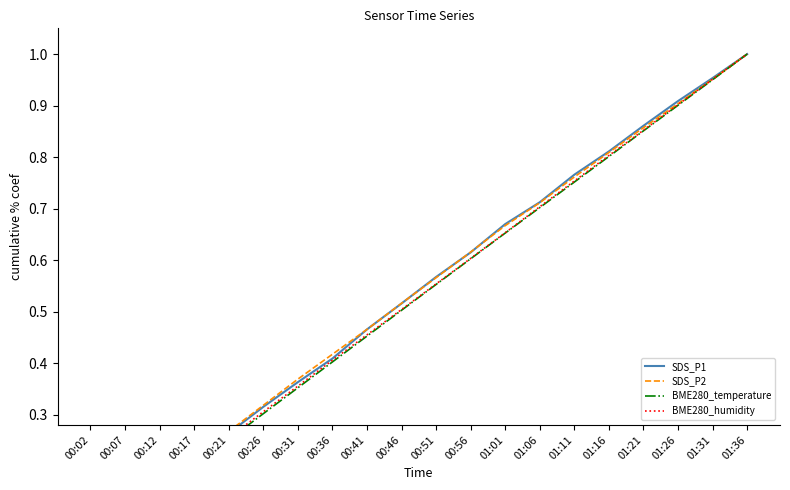

What are all the series names shown in the legend?

SDS_P1, SDS_P2, BME280_temperature, BME280_humidity